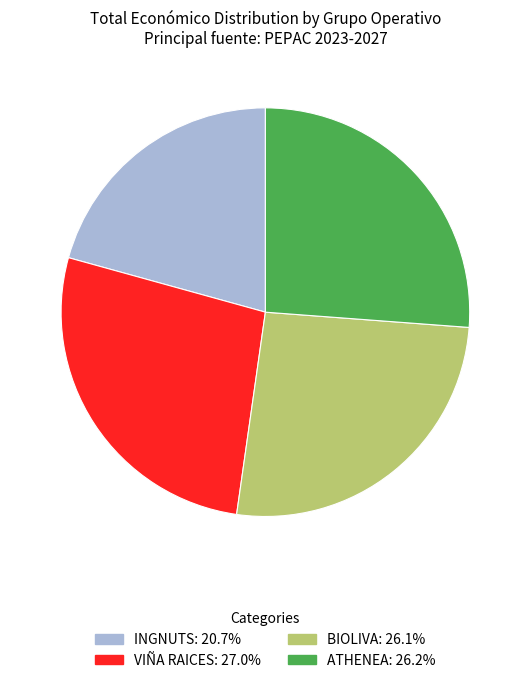

Is VIÑA RAICES the majority of the pie?

No